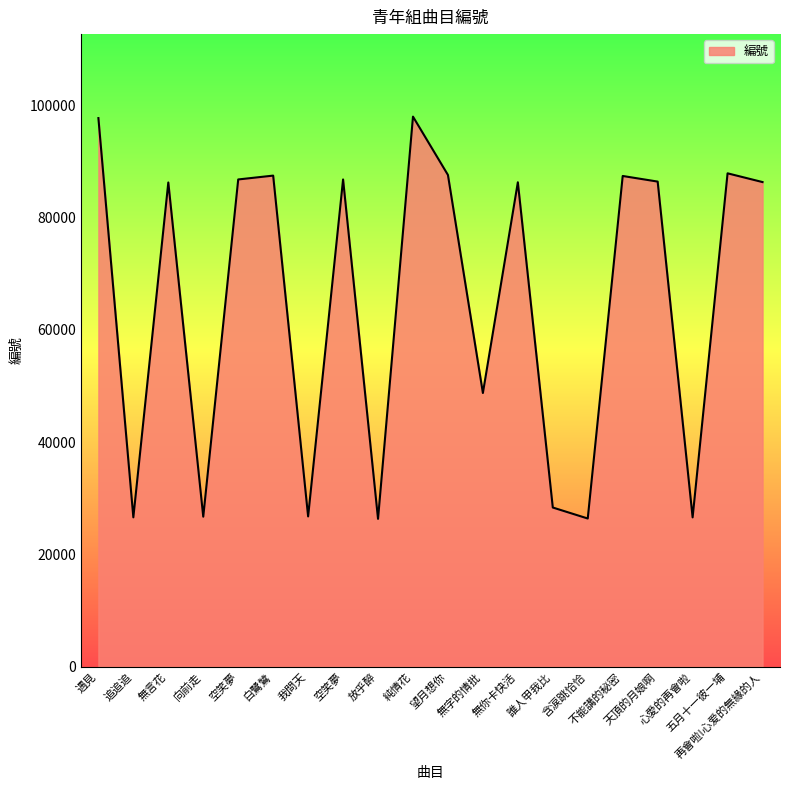

Rank the categories by value from lowest to highest.

放乎醉, 含涙跳恰恰, 心愛的再會啦, 追追追, 向前走, 我問天, 誰人甲我比, 無字的情批, 無言花, 無你卡快活, 再會啦!心爱的無緣的人, 天頂的月娘啊, 空笑夢, 空笑夢, 不能講的秘密, 白鷺鷥, 望月想你, 五月十一彼一埔, 遇見, 純情花